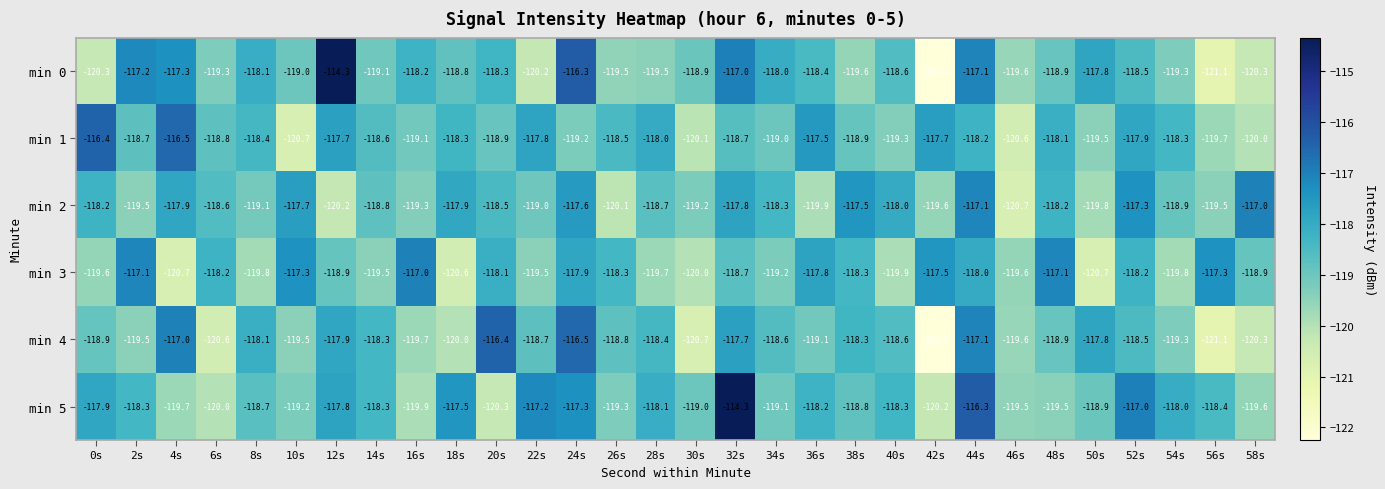

At which category does the chart reach its minimum across all series?

42s